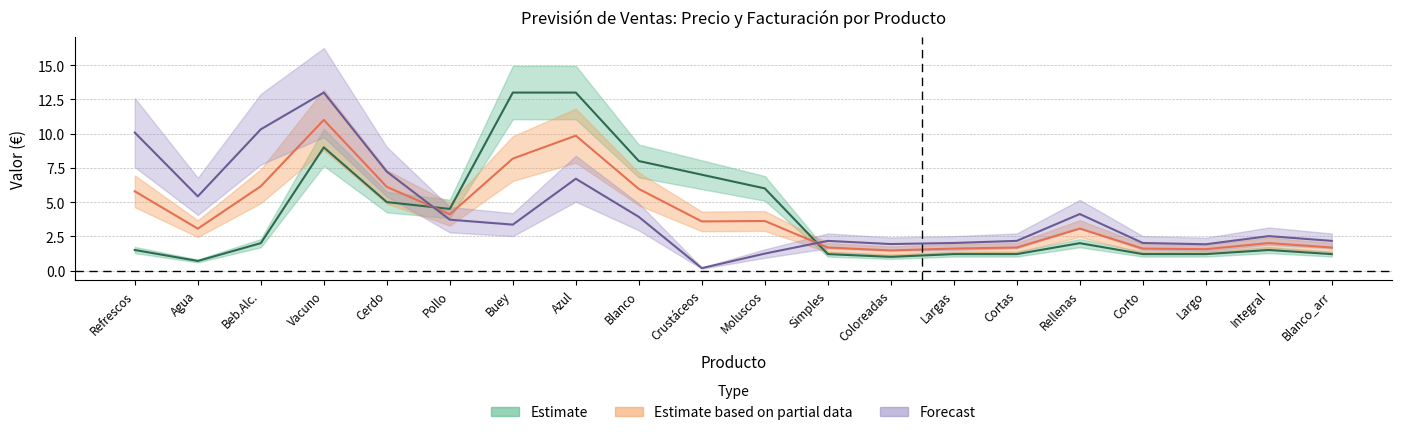

What is the difference between the maximum and minimum values in the precio series?

12.3